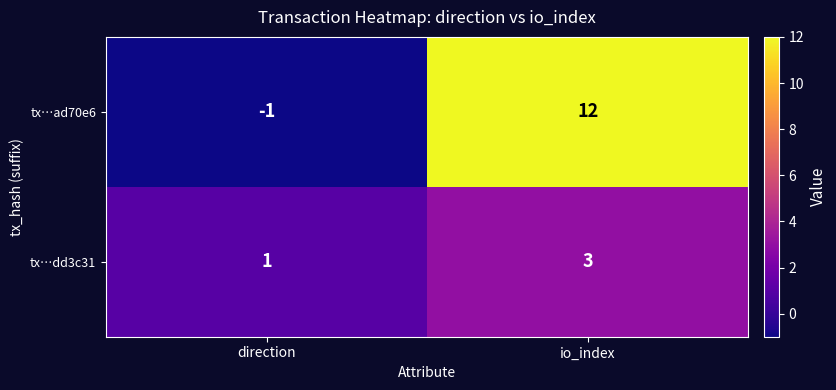

At how many categories does at least one series exceed 8?

1